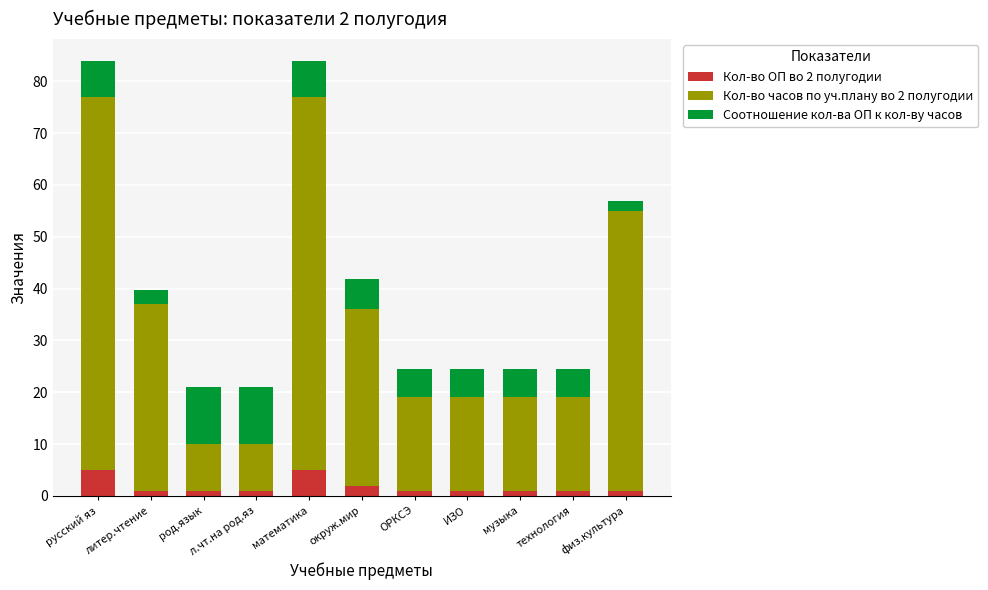

What is the highest value of the Кол-во ОП во 2 полугодии series?

5.0